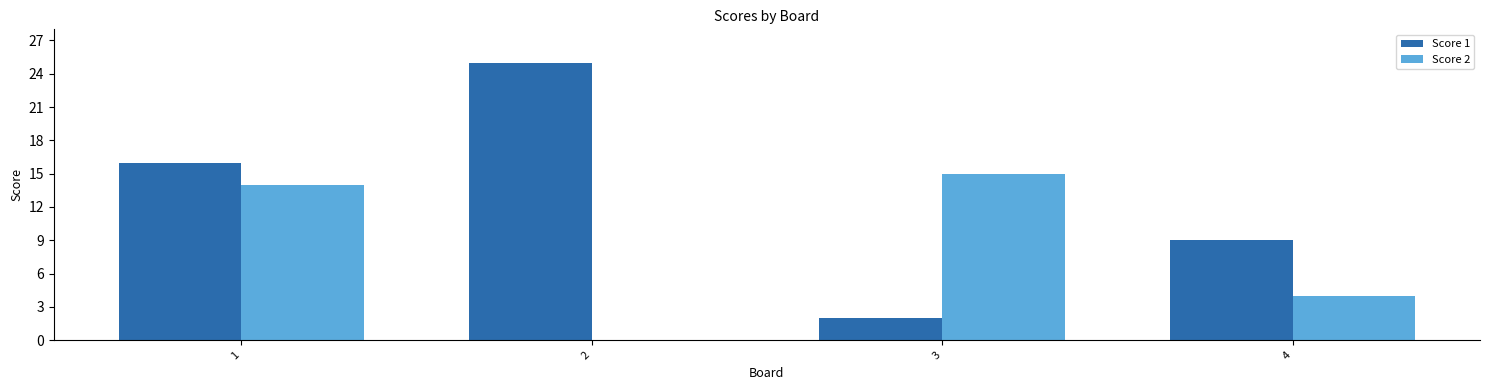

The Score 1 series shows 3 at 3. True or false?

False